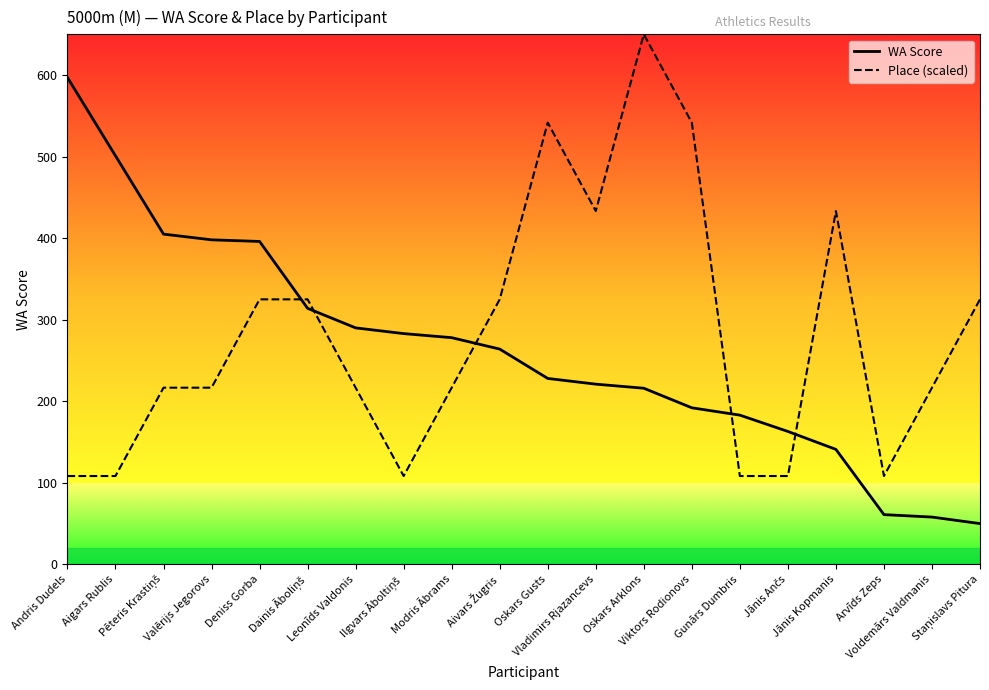

How many categories are shown in the chart?

20